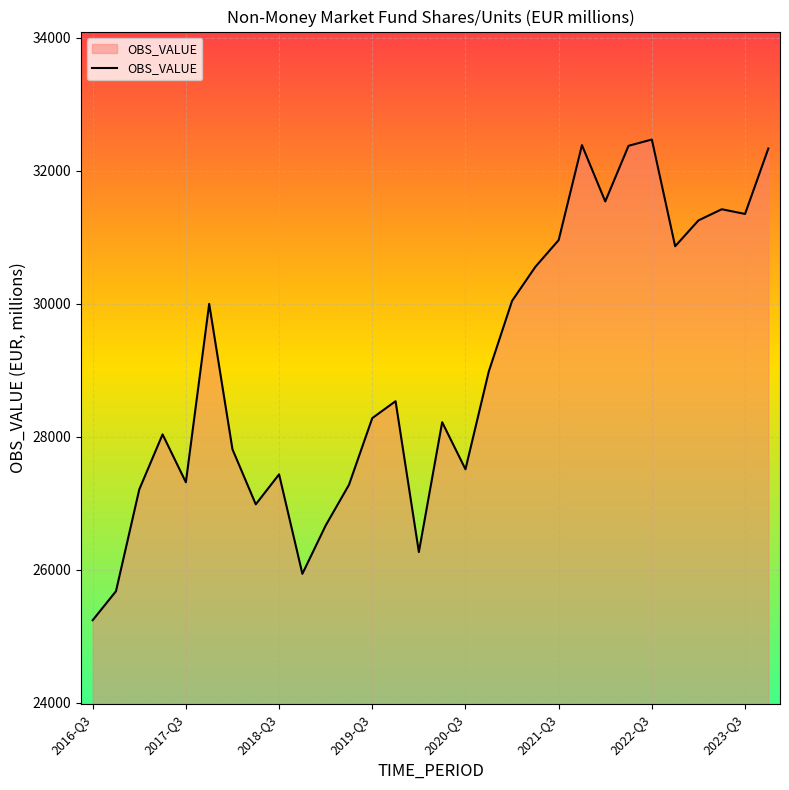

What is the difference between the maximum and minimum values?

7227.4